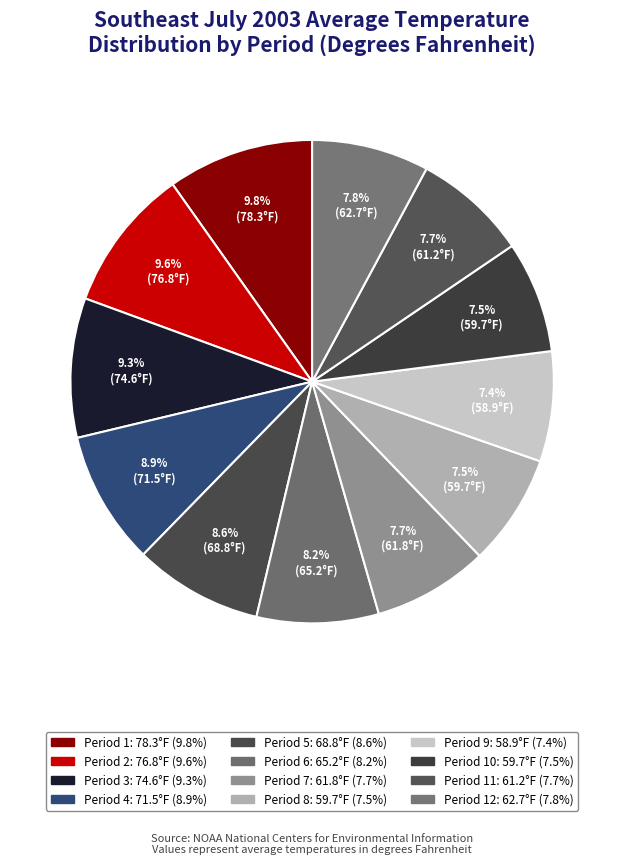

Count the number of slices in the pie.

12